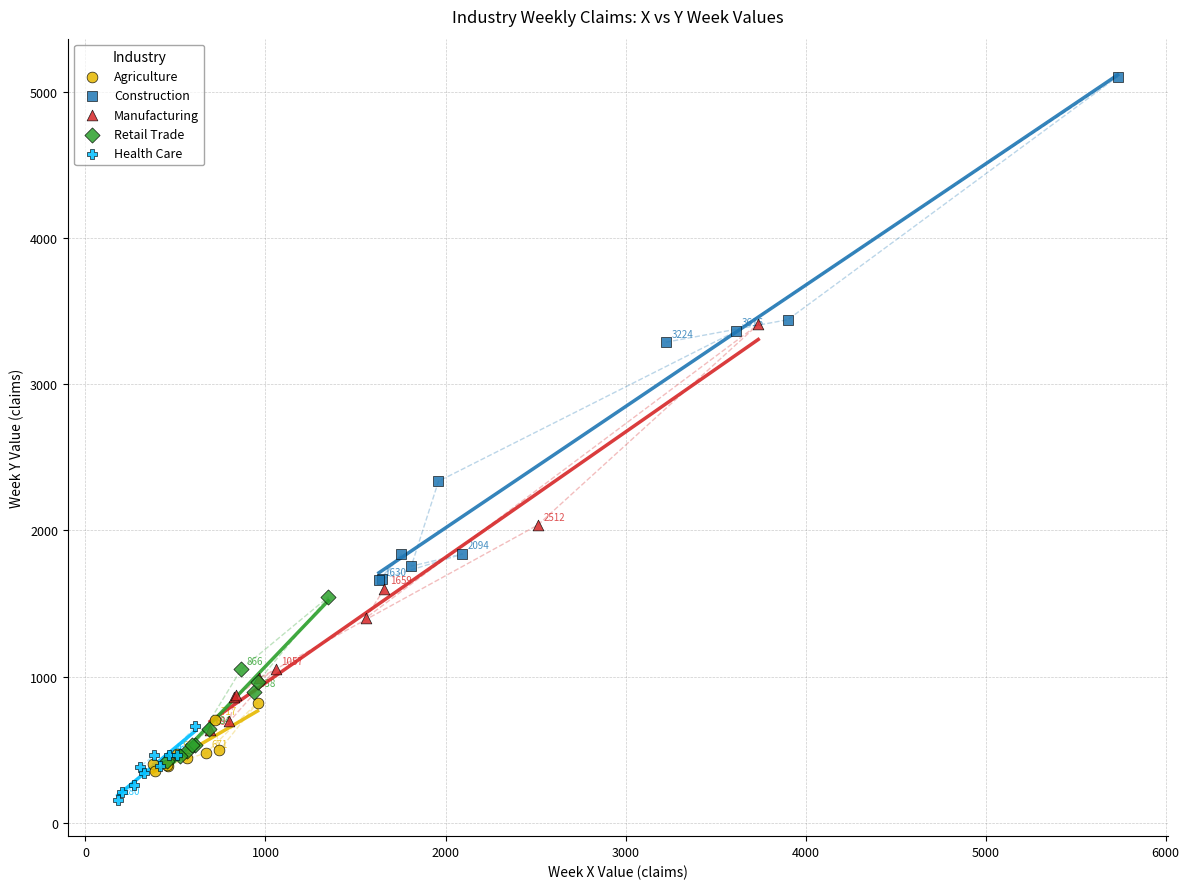

Which series contains the highest Y value?

Construction